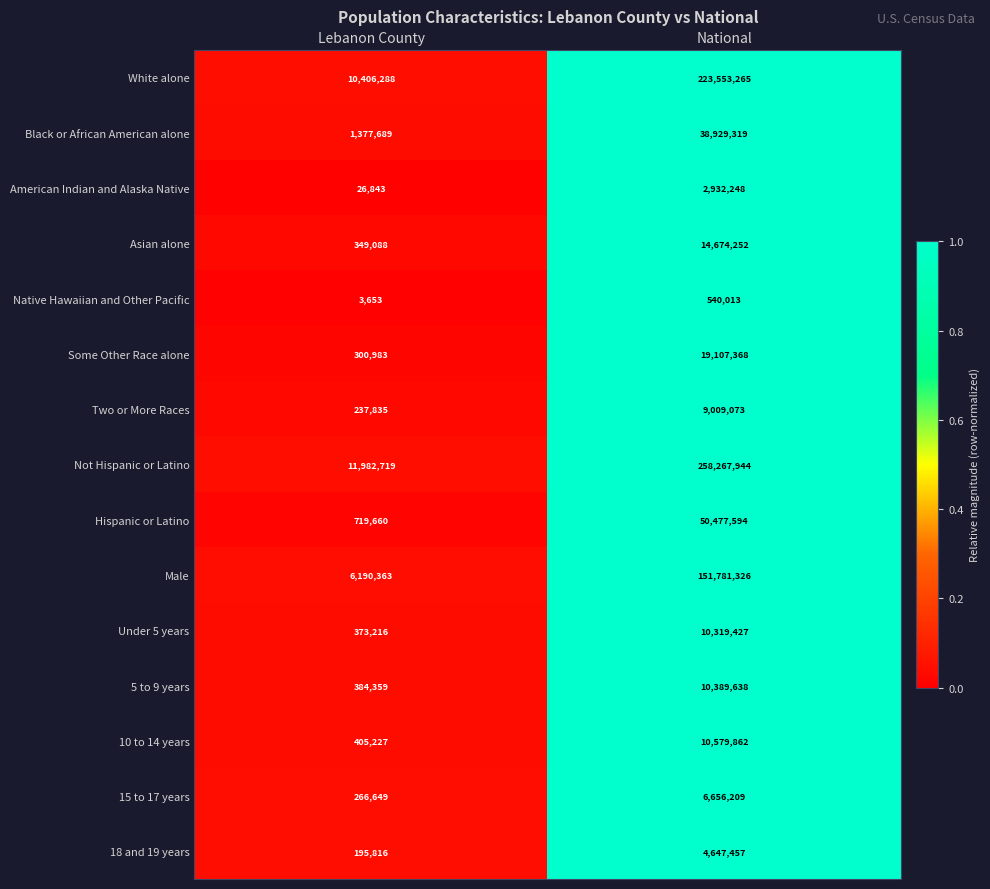

What is the sum of the White alone values at National and Lebanon County?

233959553